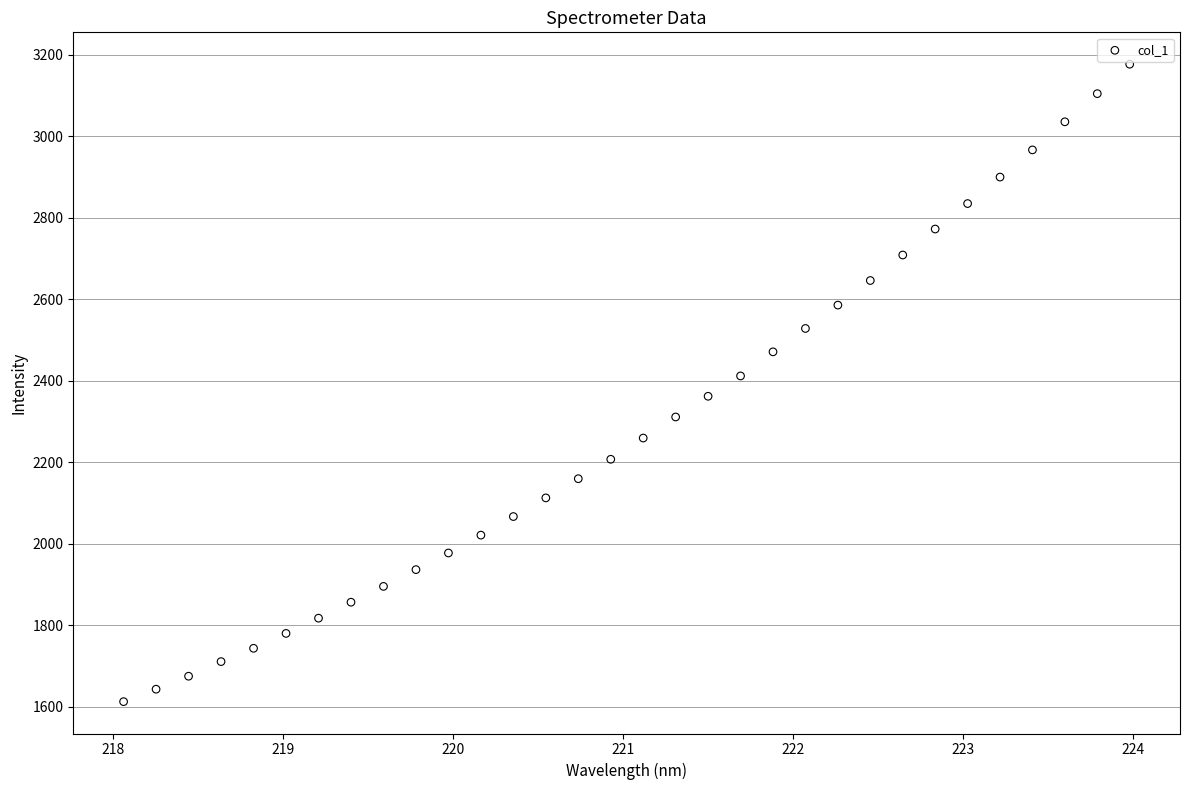

What is the range of Y values (max minus min)?

1565.3